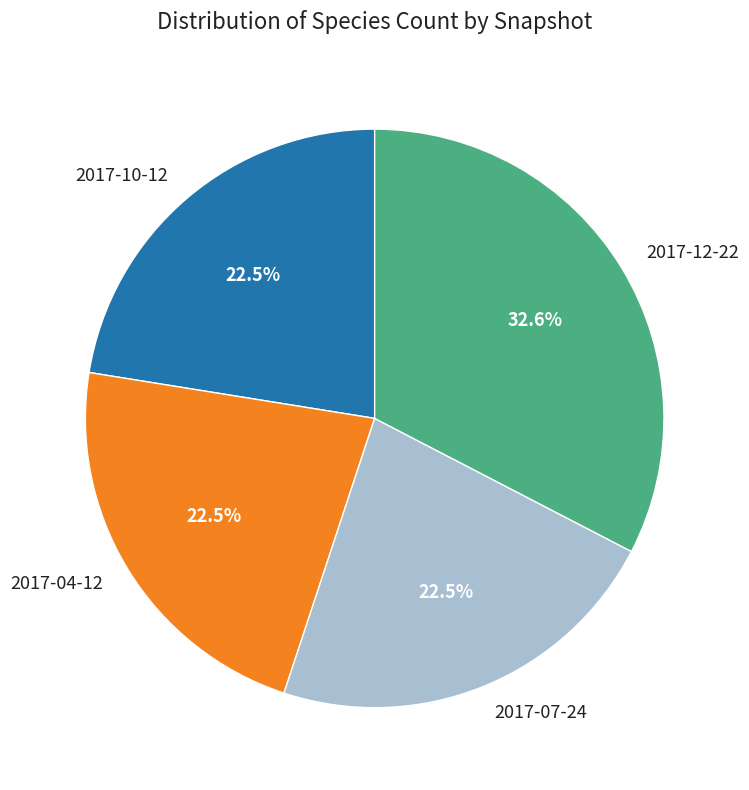

How much of the chart is everything except 2017-04-12?

77.5%